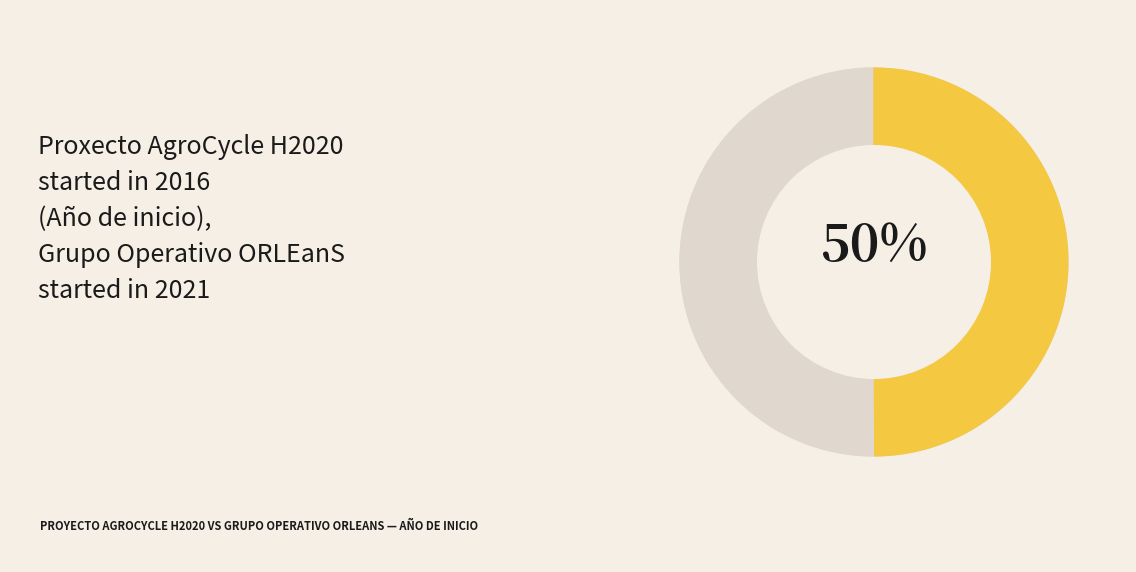

What is the ratio of the value at Grupo Operativo ORLEanS to the value at Proxecto AgroCycle H2020?

1.0